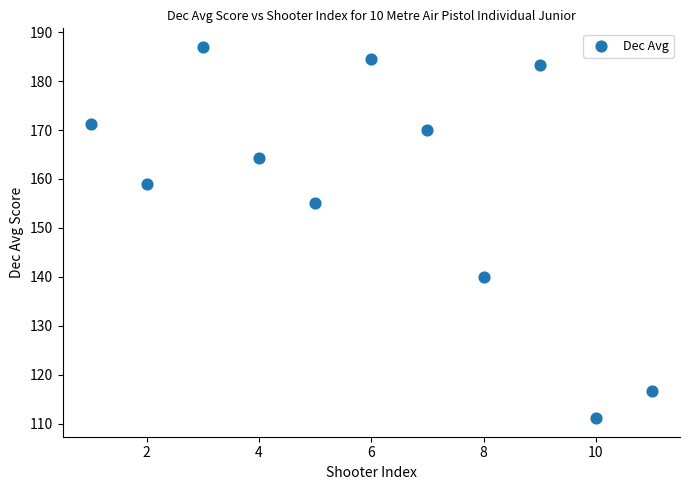

What Y value in the scatter plot is closest to 149?

155.0